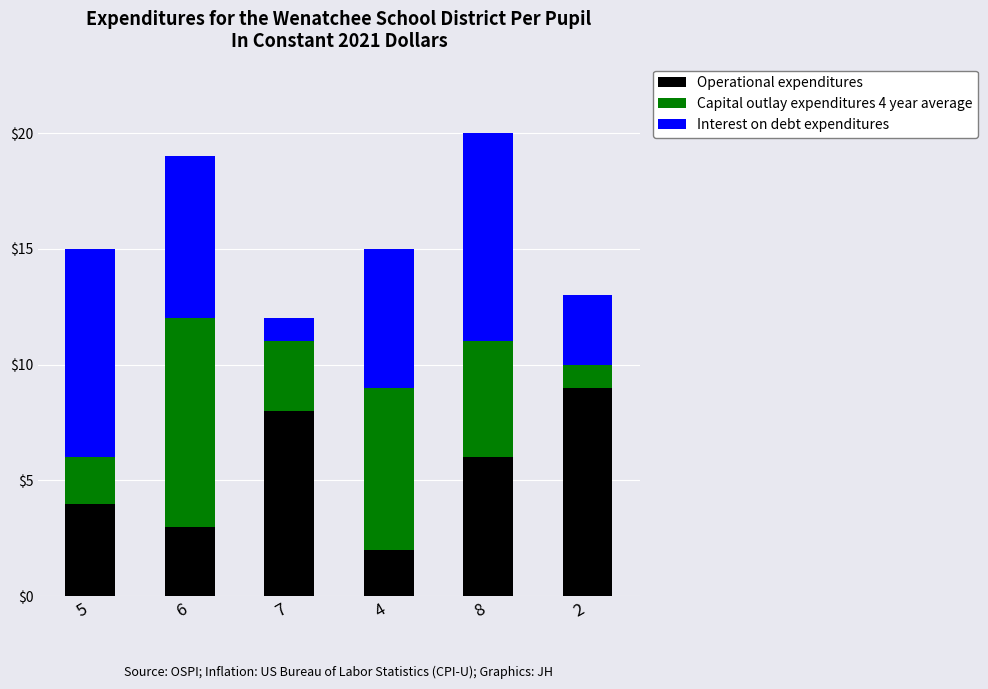

At which label does Operational expenditures reach its minimum?

4